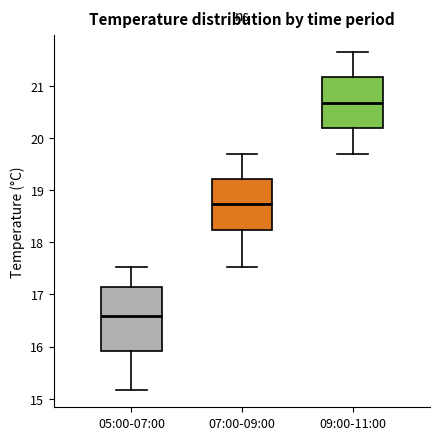

Where is the lower edge of the box for 05:00-07:00 on the y-axis? The values are not printed on the chart, so give them approximately, as read against the axis.

15.9